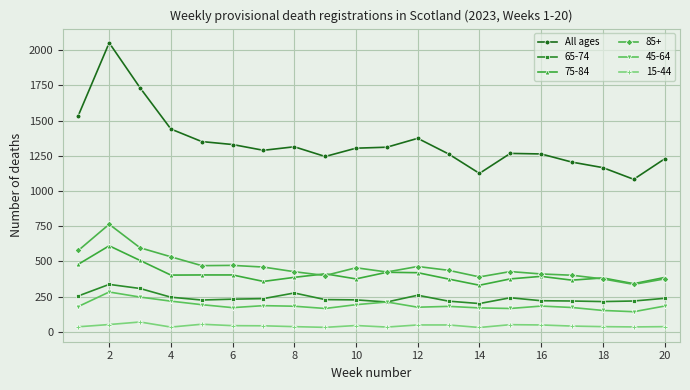

True or false: 65-74 and All ages intersect in this chart.

False